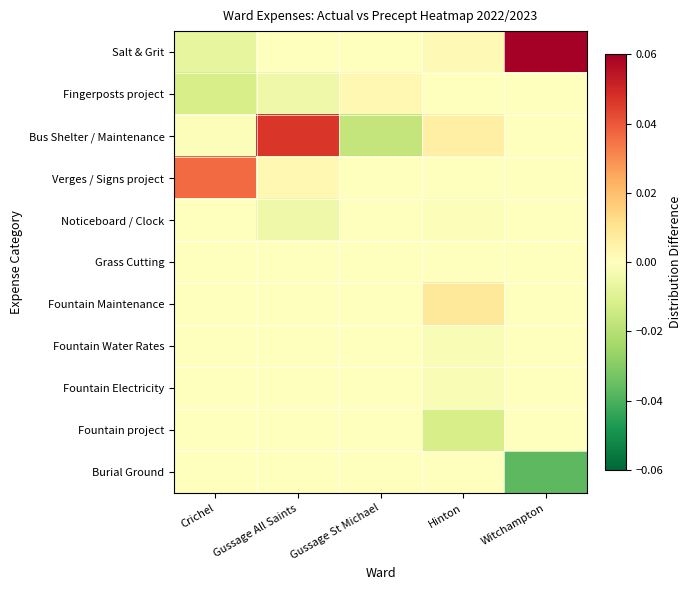

Reading left to right, what are all the values shown in this chart?

Salt & Grit: Crichel=-0.0	Gussage All Saints=0.0	Gussage St Michael=0.0	Hinton=0.0	Witchampton=0.1
Fingerposts project: Crichel=-0.0	Gussage All Saints=-0.0	Gussage St Michael=0.0	Hinton=0.0	Witchampton=0.0
Bus Shelter / Maintenance: Crichel=-0.0	Gussage All Saints=0.0	Gussage St Michael=-0.0	Hinton=0.0	Witchampton=0.0
Verges / Signs project: Crichel=0.0	Gussage All Saints=0.0	Gussage St Michael=0.0	Hinton=0.0	Witchampton=0.0
Noticeboard / Clock: Crichel=0.0	Gussage All Saints=-0.0	Gussage St Michael=0.0	Hinton=-0.0	Witchampton=0.0
Grass Cutting: Crichel=0.0	Gussage All Saints=0.0	Gussage St Michael=0.0	Hinton=0.0	Witchampton=0.0
Fountain Maintenance: Crichel=0.0	Gussage All Saints=0.0	Gussage St Michael=0.0	Hinton=0.0	Witchampton=0.0
Fountain Water Rates: Crichel=0.0	Gussage All Saints=0.0	Gussage St Michael=0.0	Hinton=-0.0	Witchampton=0.0
Fountain Electricity: Crichel=0.0	Gussage All Saints=0.0	Gussage St Michael=0.0	Hinton=-0.0	Witchampton=0.0
Fountain project: Crichel=0.0	Gussage All Saints=0.0	Gussage St Michael=0.0	Hinton=-0.0	Witchampton=0.0
Burial Ground: Crichel=0.0	Gussage All Saints=0.0	Gussage St Michael=0.0	Hinton=0.0	Witchampton=-0.0